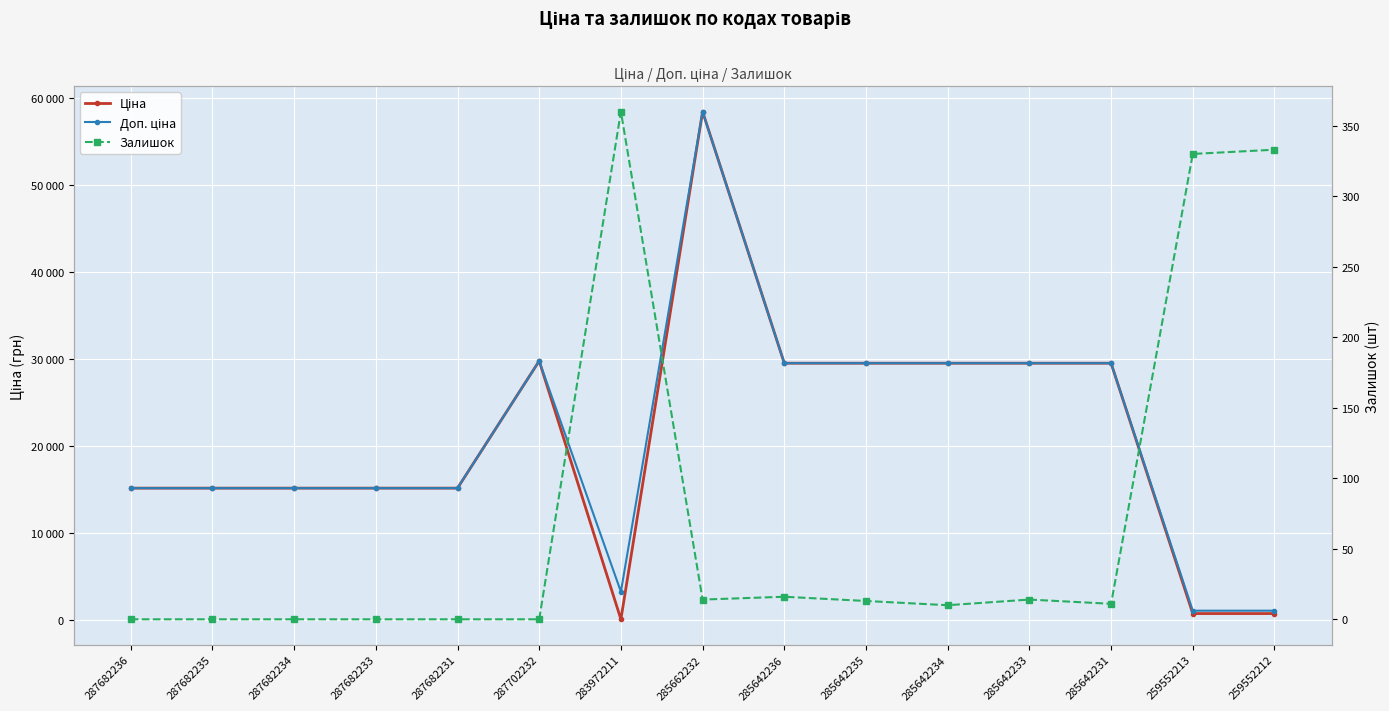

What is the difference between the Доп. ціна values at 285642231 and 285662232?

28935.0